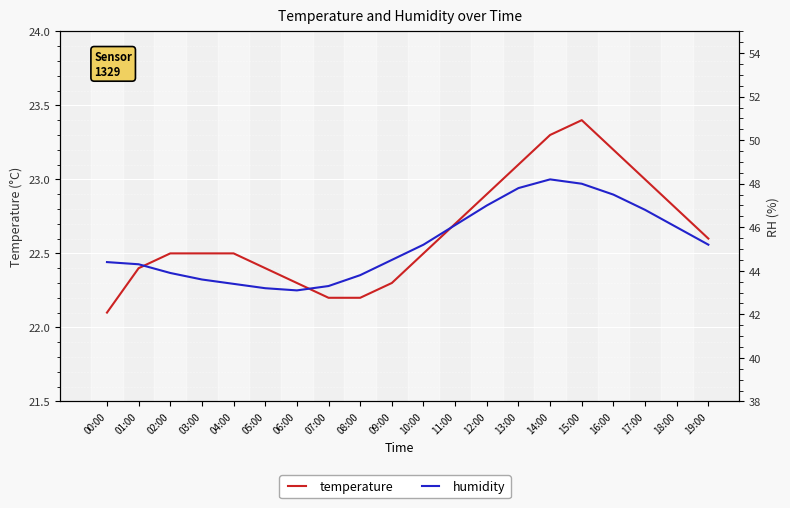

Reading left to right, what are all the values shown in this chart?

temperature: 22.1	22.4	22.5	22.5	22.5	22.4	22.3	22.2	22.2	22.3	22.5	22.7	22.9	23.1	23.3	23.4	23.2	23.0	22.8	22.6
humidity: 44.4	44.3	43.9	43.6	43.4	43.2	43.1	43.3	43.8	44.5	45.2	46.1	47.0	47.8	48.2	48.0	47.5	46.8	46.0	45.2